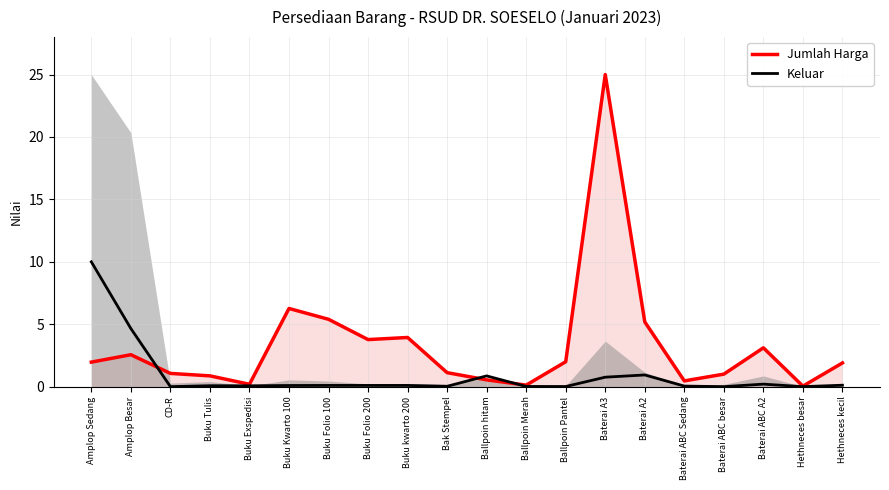

Which series changed the most between Amplop Sedang and CD-R?

Keluar